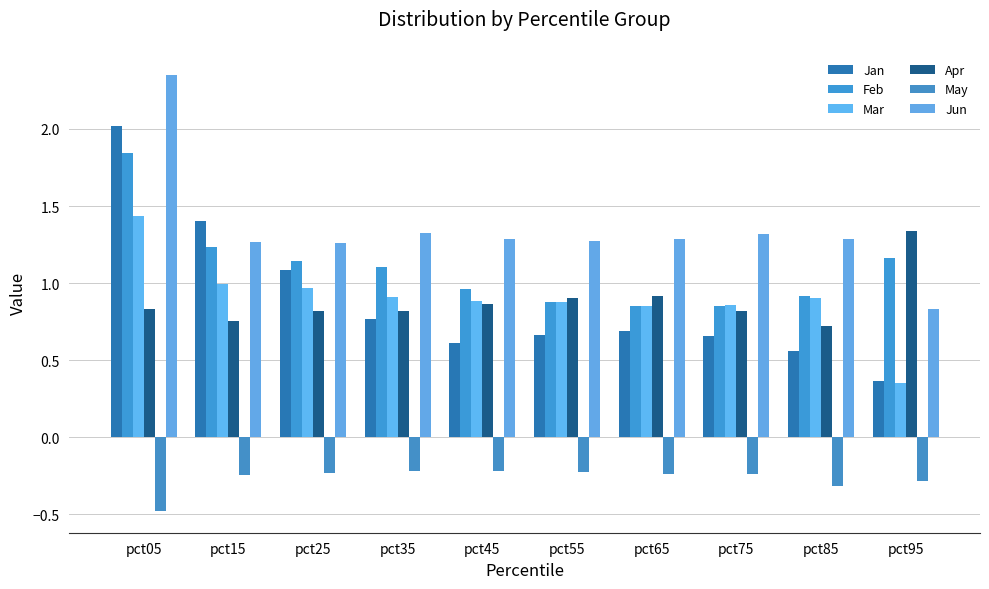

How many data points in Jun are above 1?

9